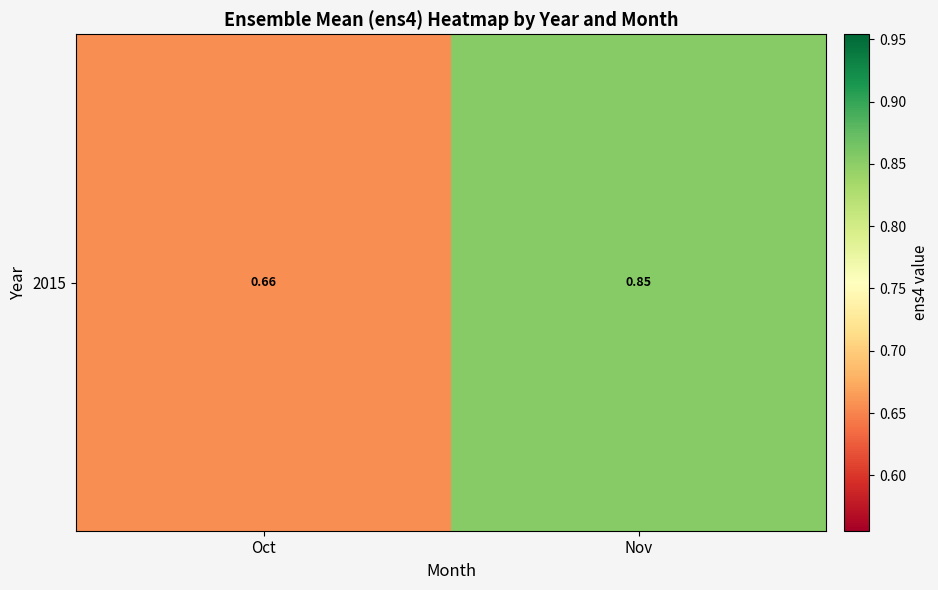

Rank the categories by value from highest to lowest.

Nov, Oct